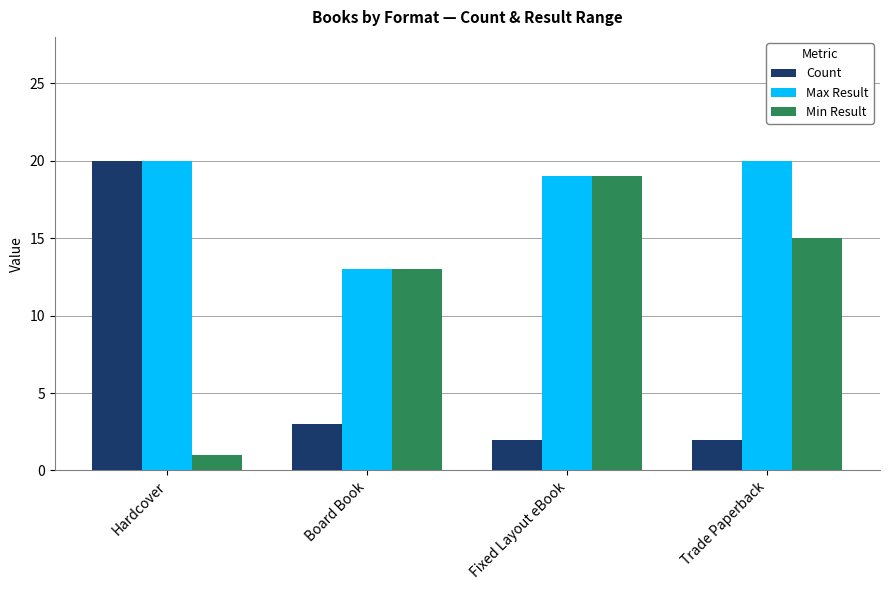

What is the sum of the Min Result values at Board Book and Fixed Layout eBook?

32